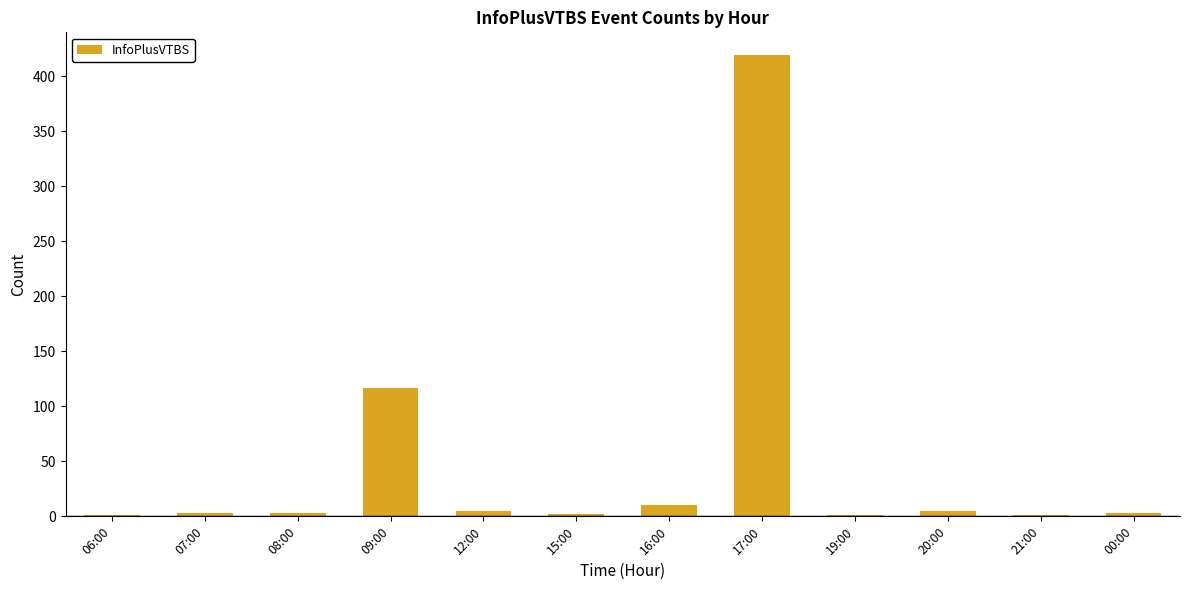

The chart shows a value of 55 at 09:00. True or false?

False